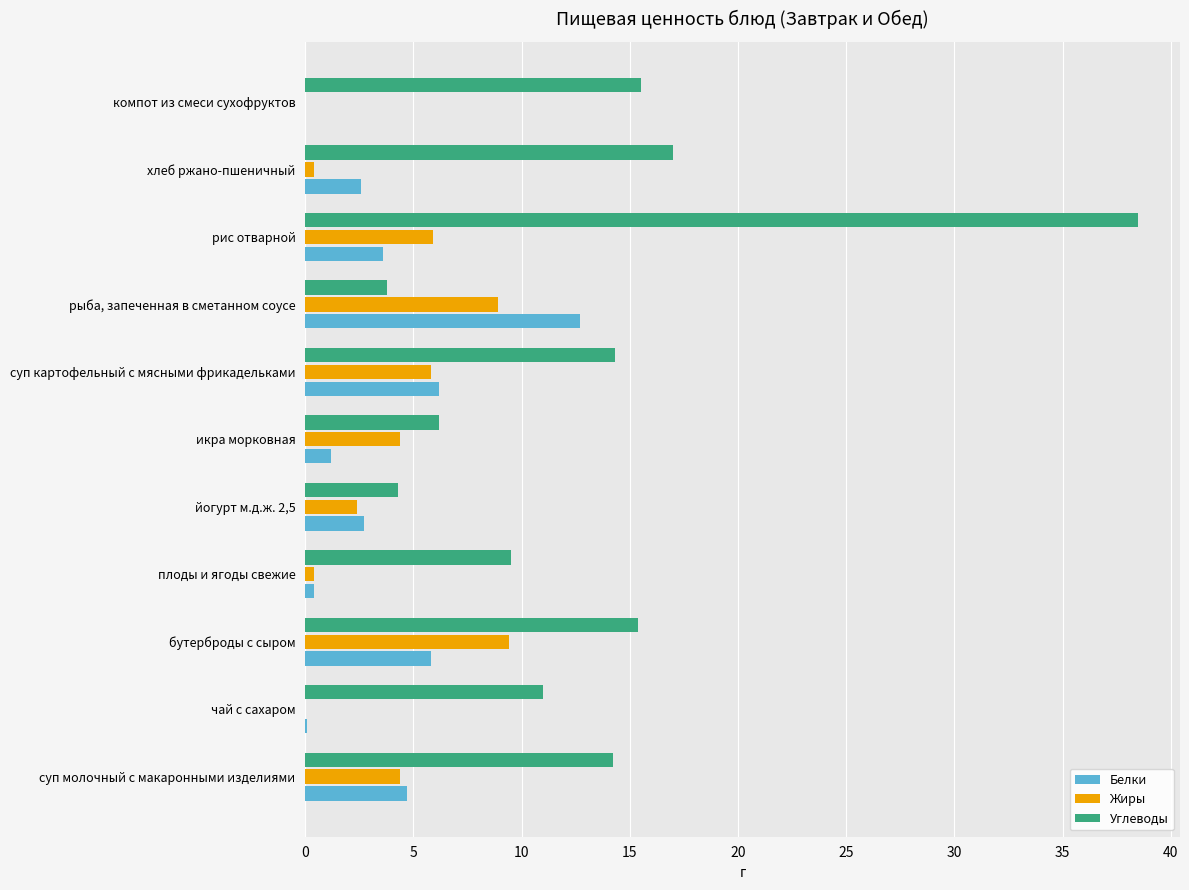

What is the approximate value of Белки at икра морковная?

1.2